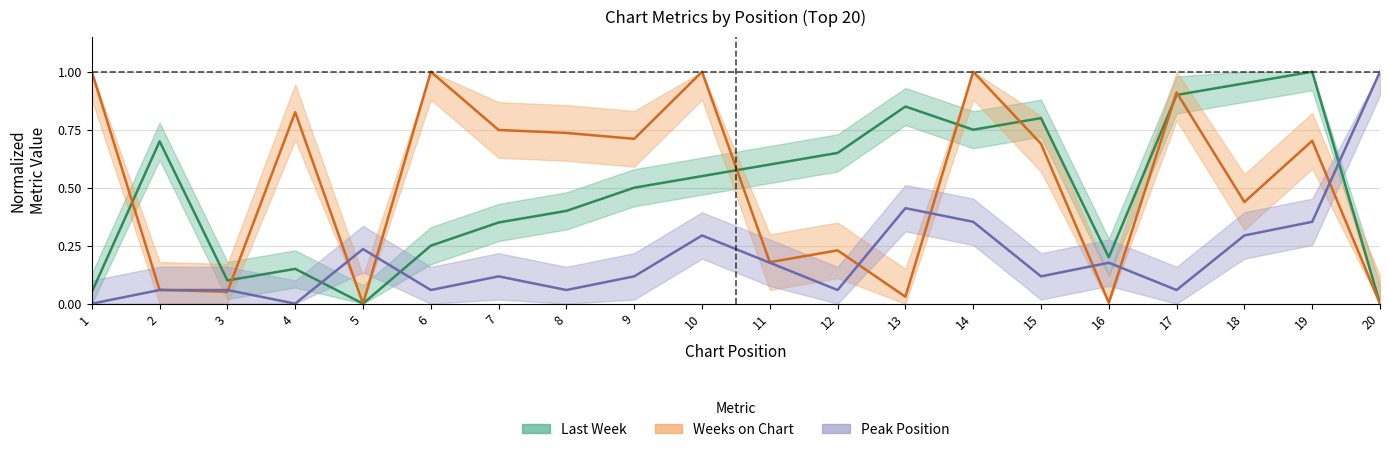

The value of Last Week at 3 is 0.1. True or false?

False